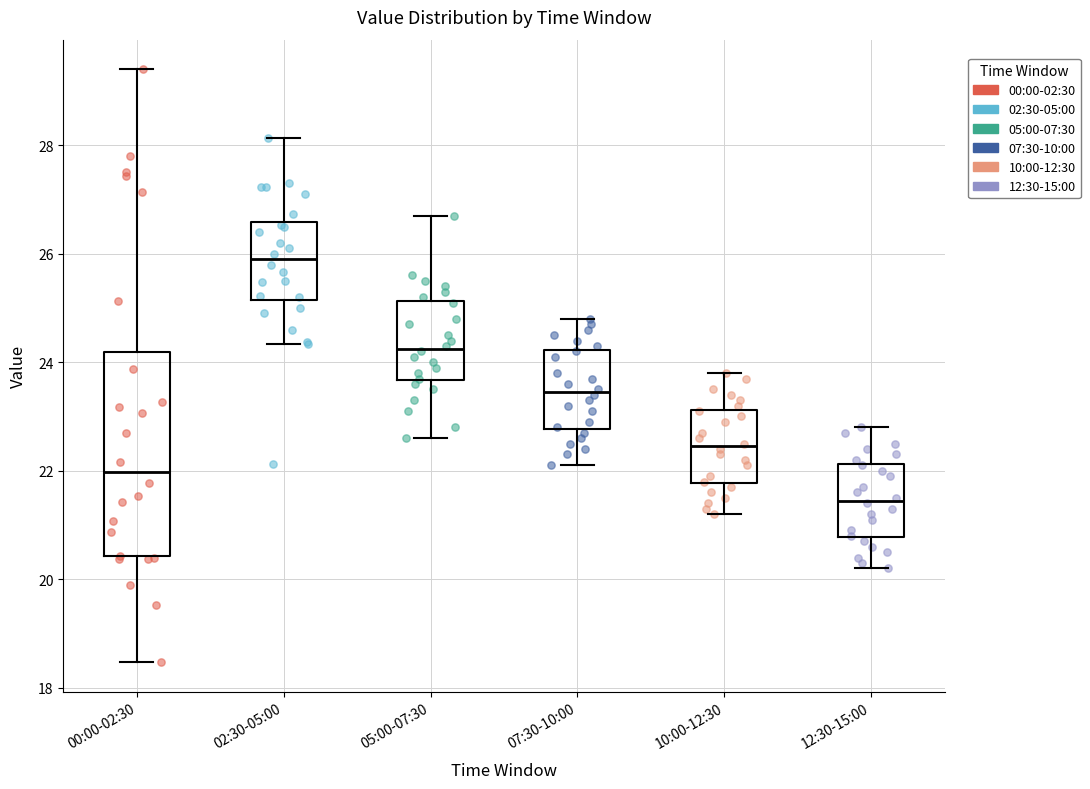

Reading left to right, read every box against the y-axis: the position of its median line, the range the box covers, and the ends of its whiskers. The values are not printed on the chart, so give them approximately, as read against the axis.

00:00-02:30: median 22.0, box 20.4 to 24.2, whiskers 18.4 to 29.4
02:30-05:00: median 26.0, box 25.2 to 26.6, whiskers 24.4 to 28.2
05:00-07:30: median 24.2, box 23.6 to 25.2, whiskers 22.6 to 26.8
07:30-10:00: median 23.4, box 22.8 to 24.2, whiskers 22.2 to 24.8
10:00-12:30: median 22.4, box 21.8 to 23.2, whiskers 21.2 to 23.8
12:30-15:00: median 21.4, box 20.8 to 22.2, whiskers 20.2 to 22.8